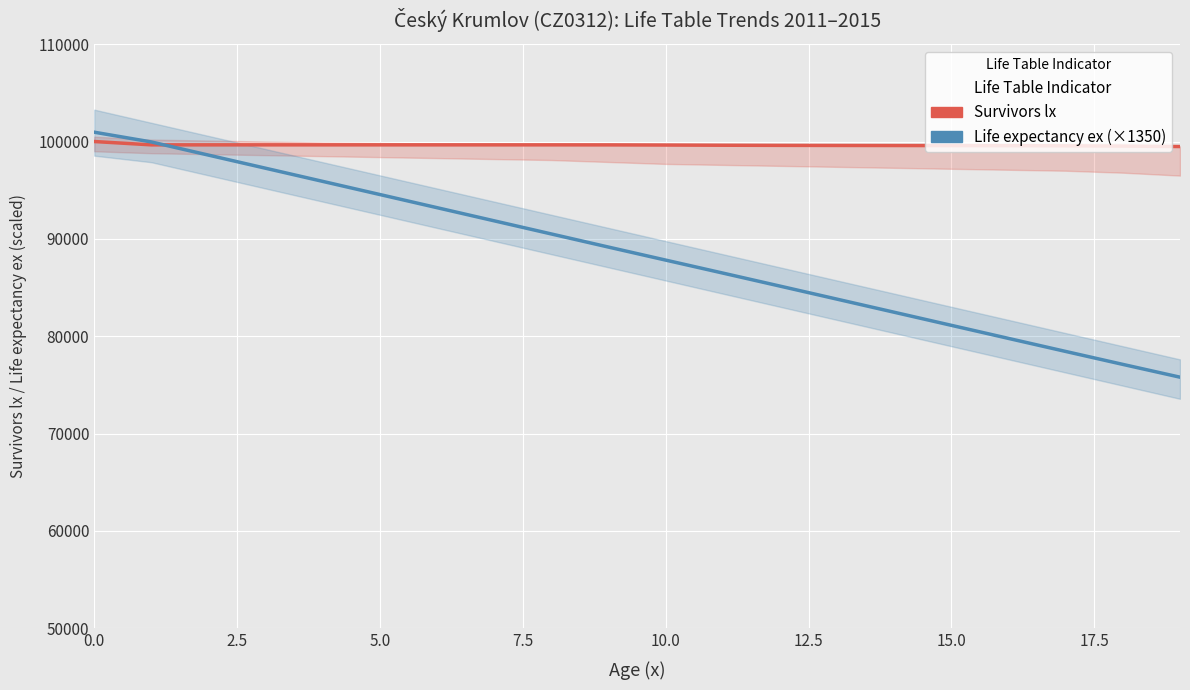

True or false: Life expectancy ex (×1350) has more than 2 points higher than both neighbors.

False